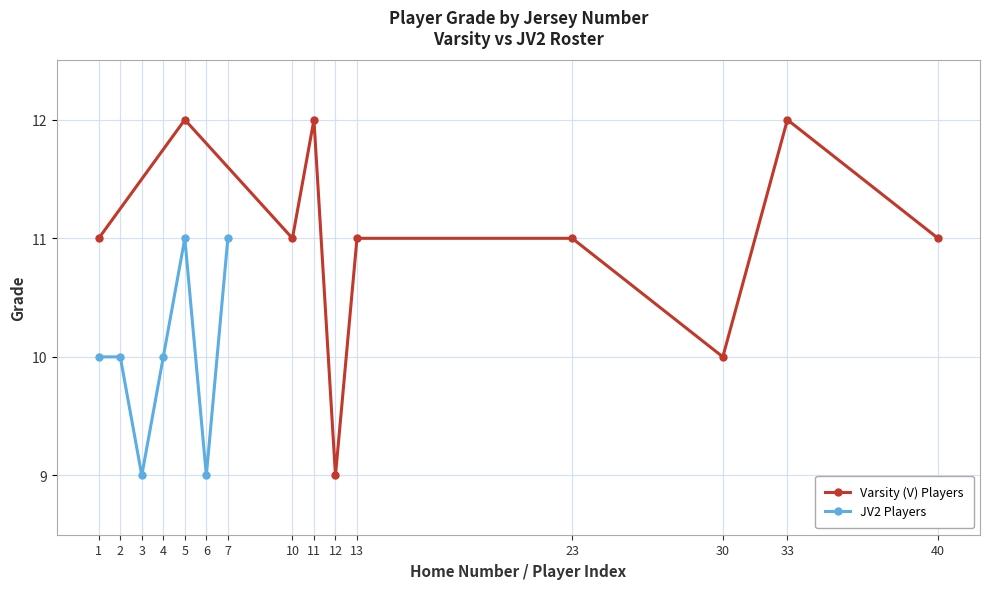

Reading left to right, transcribe all the data shown in this chart.

1=10	2=10	3=9	4=10	5=11	6=9	7=11